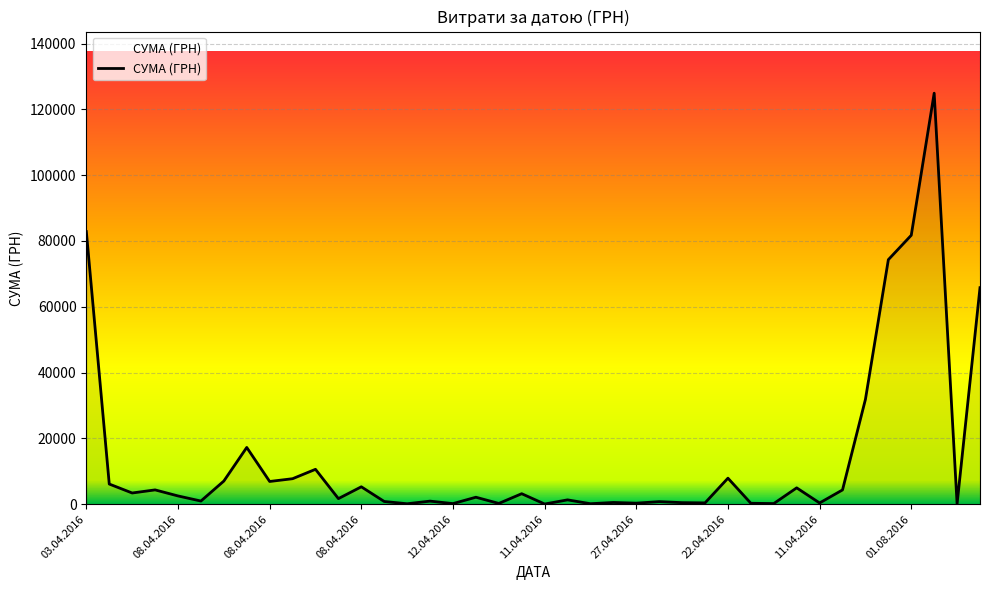

What is the greatest value displayed?

124904.8